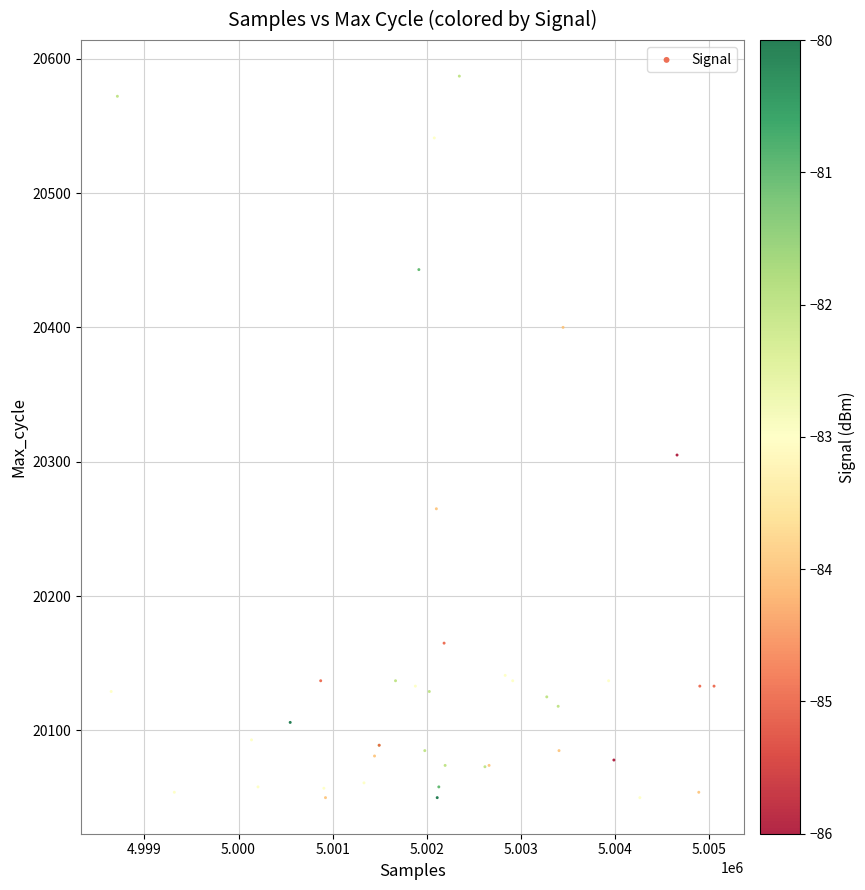

What Y value in the scatter plot is closest to 20318?

20305